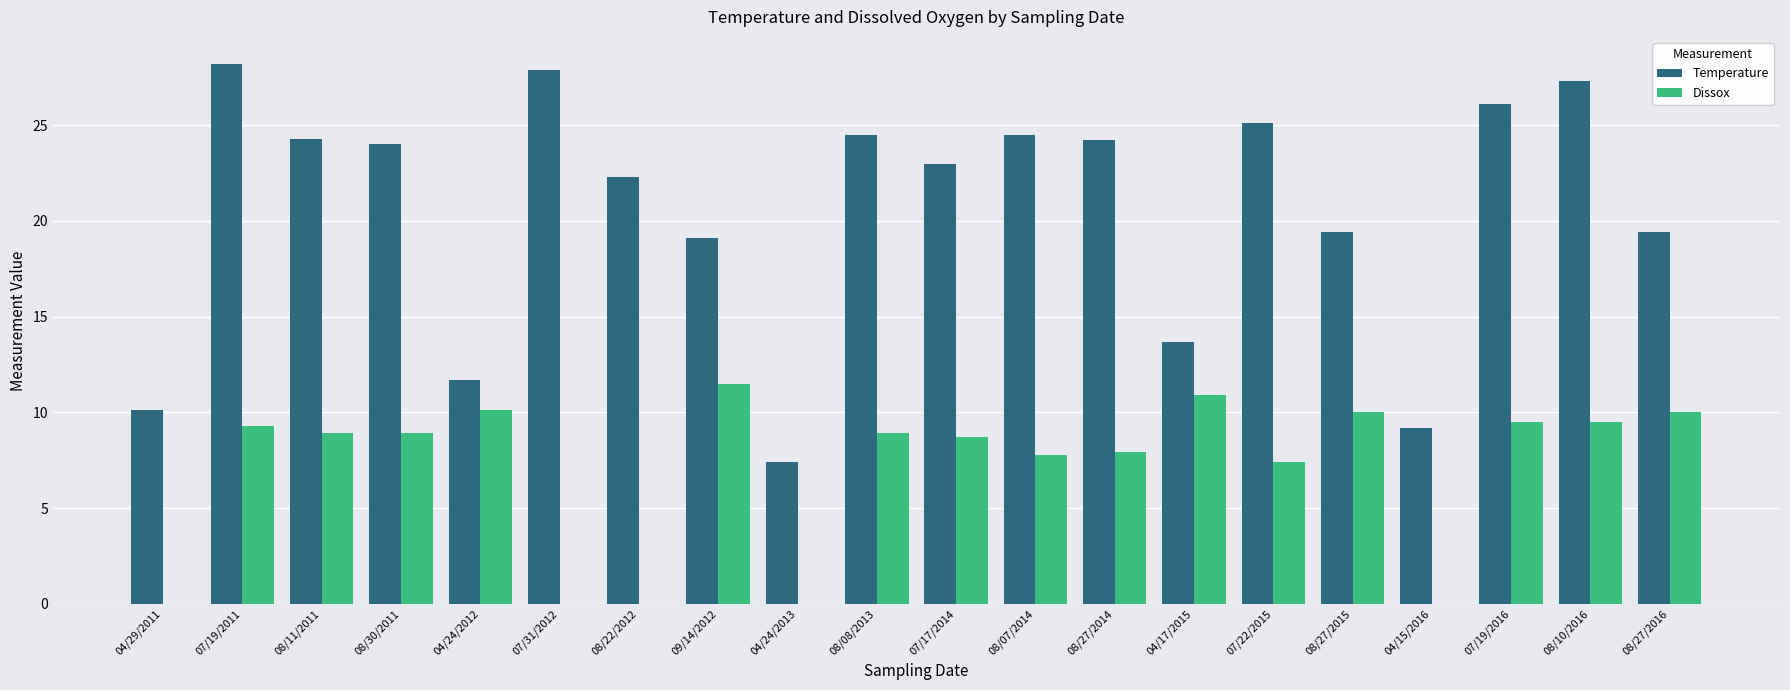

Is the value of Temperature at 07/17/2014 greater than the value of Dissox at 07/17/2014?

Yes